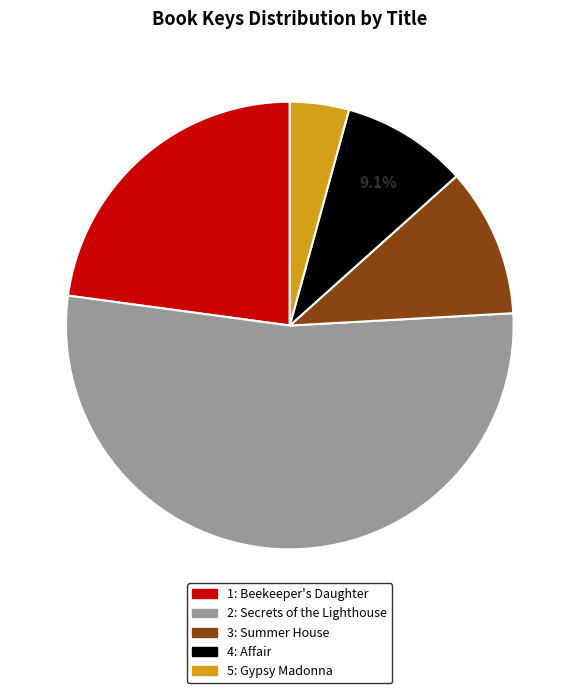

Does any single category account for the majority?

Yes